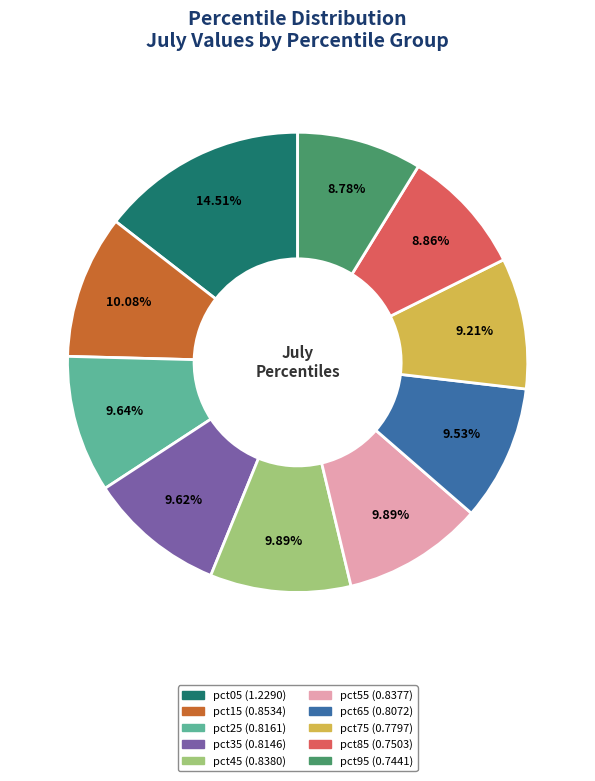

Does any single category account for the majority?

No